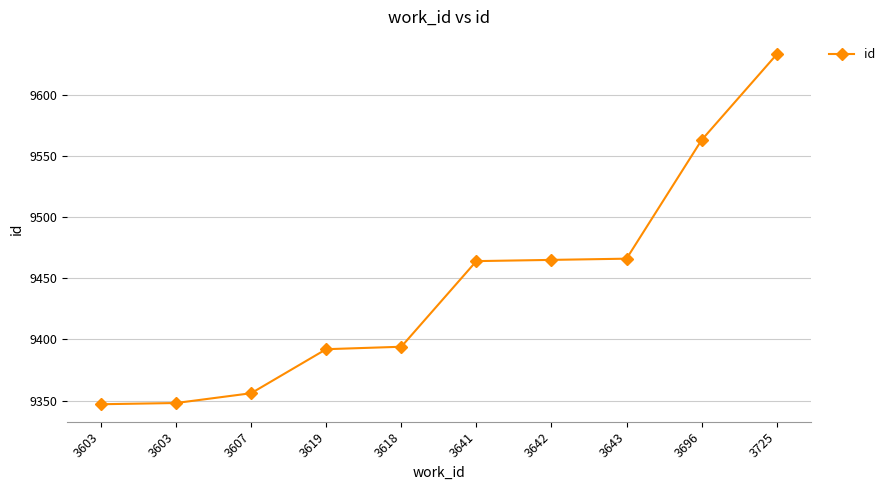

Does the chart have visible grid lines?

Yes